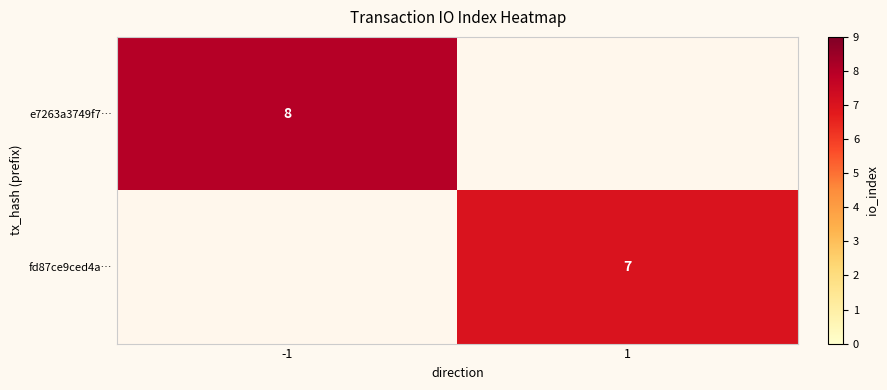

Is it true that e7263a3749f7… equals 8 at -1?

True